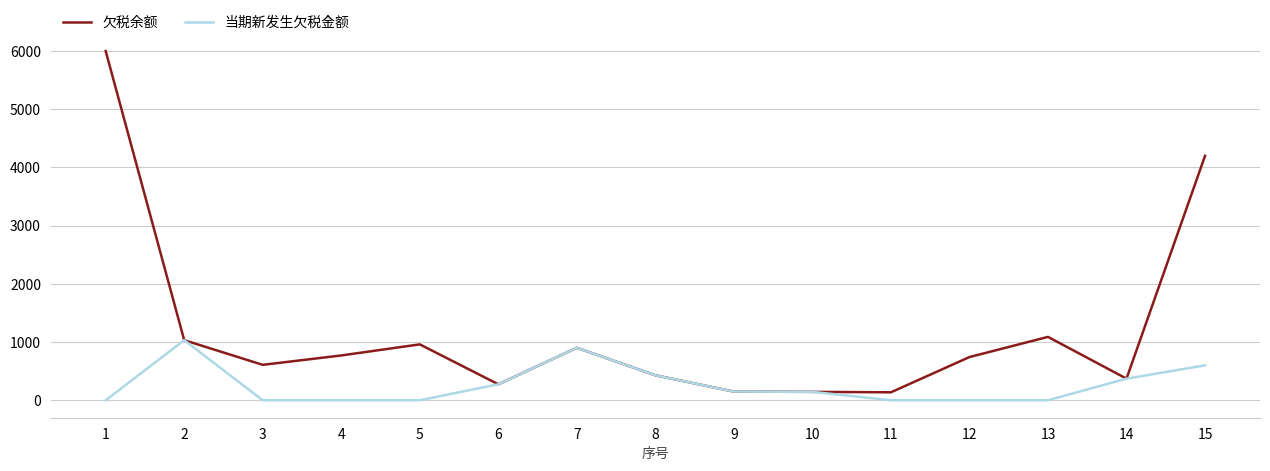

Which series has the largest range (max minus min)?

欠税余额